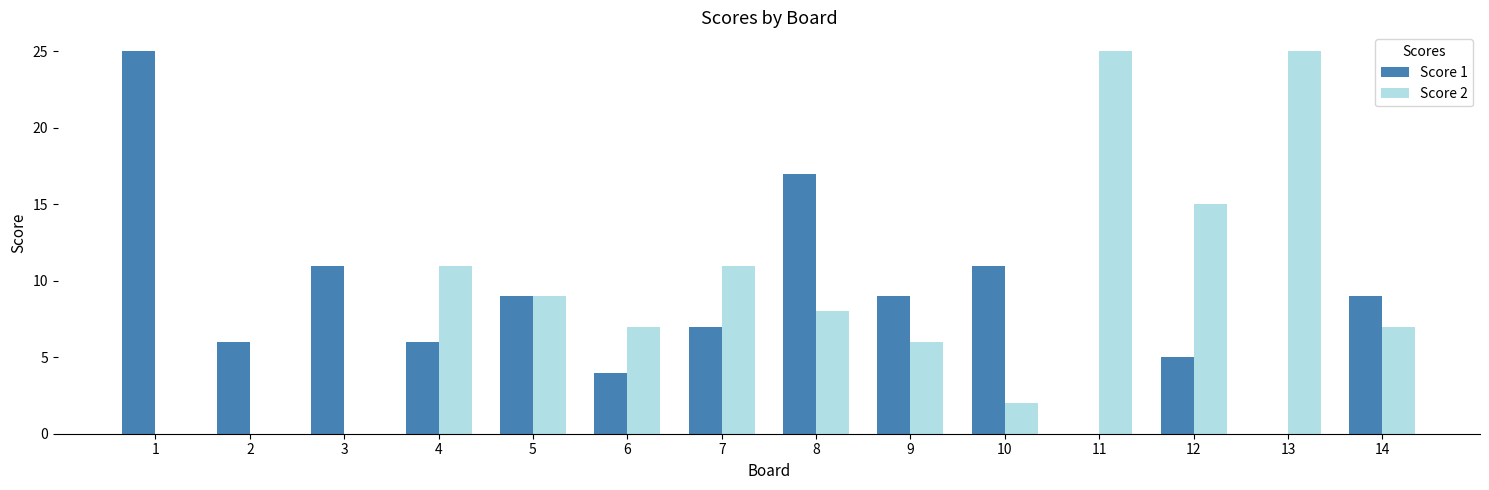

Count the number of data series in this chart.

2